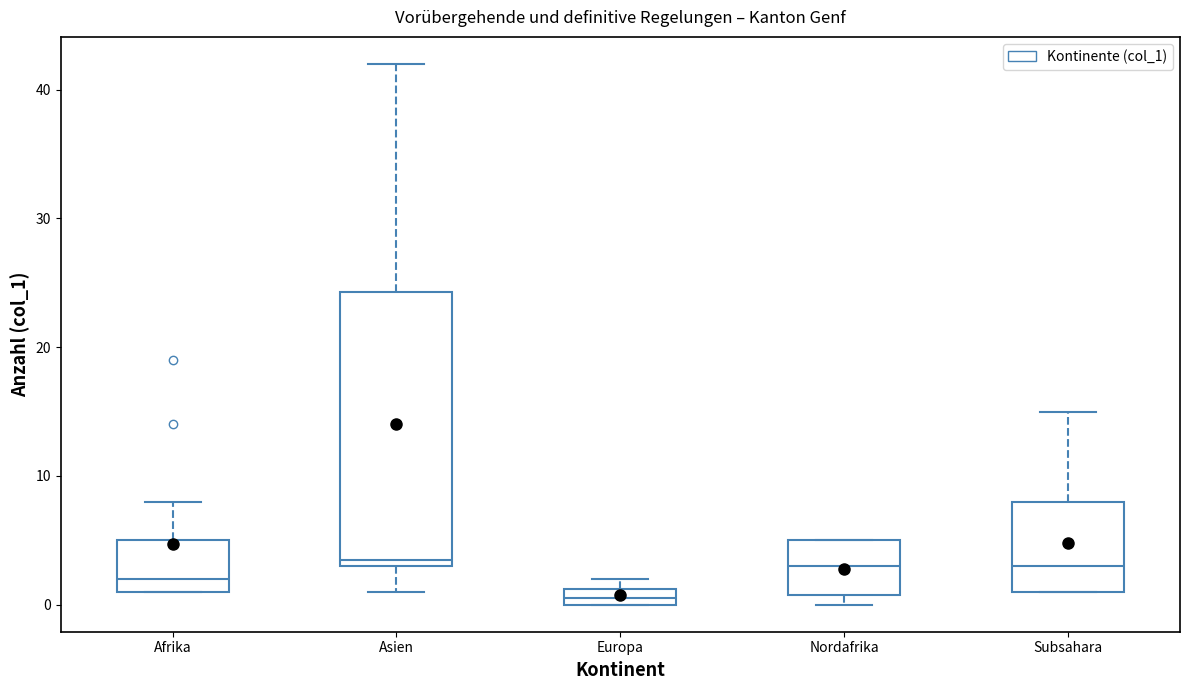

Where is the upper edge of the box for Subsahara on the y-axis? The values are not printed on the chart, so give them approximately, as read against the axis.

8